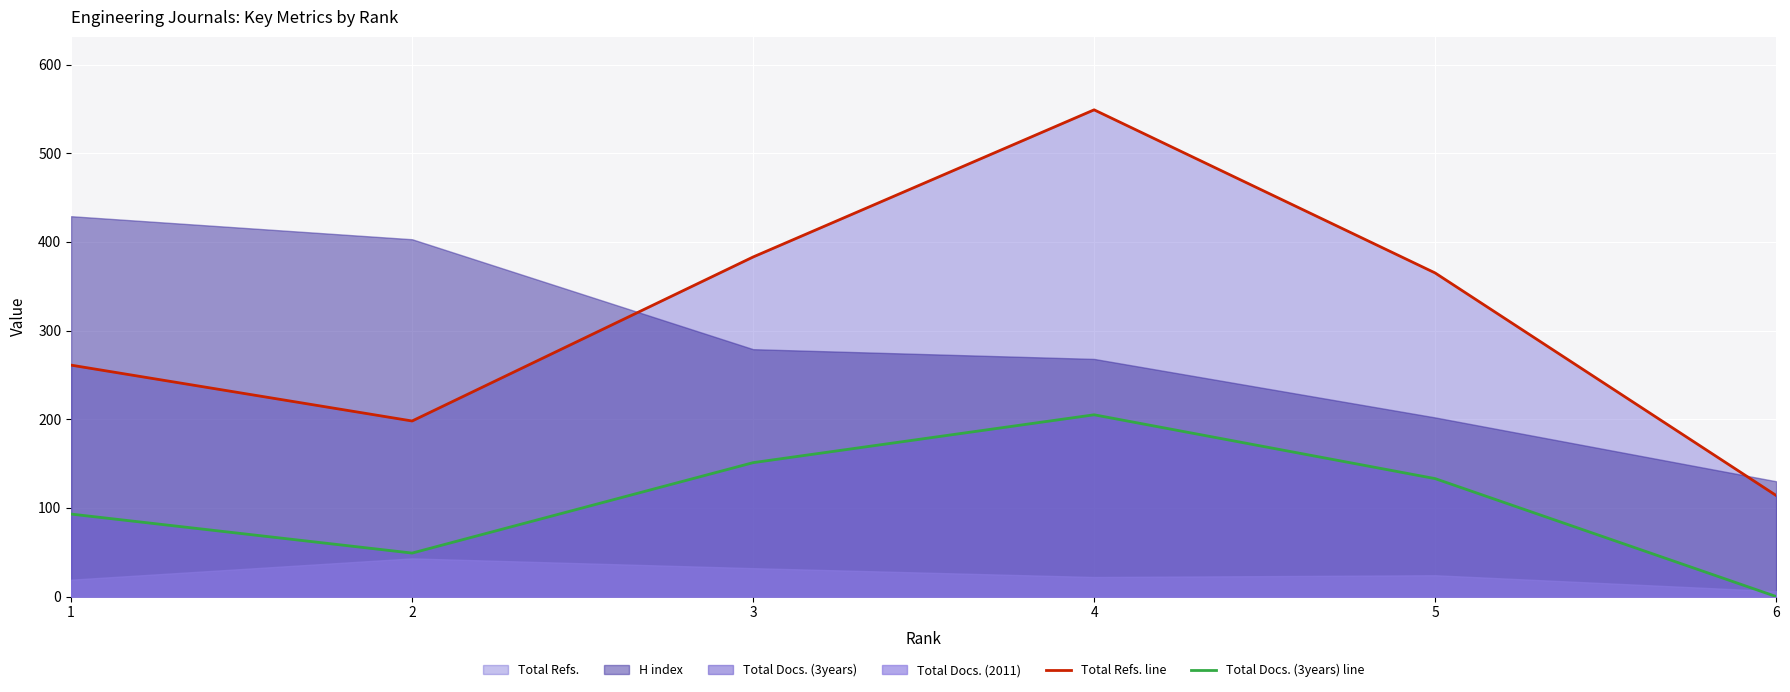

True or false: Total Refs. line and Total Docs. (3years) line intersect in this chart.

False